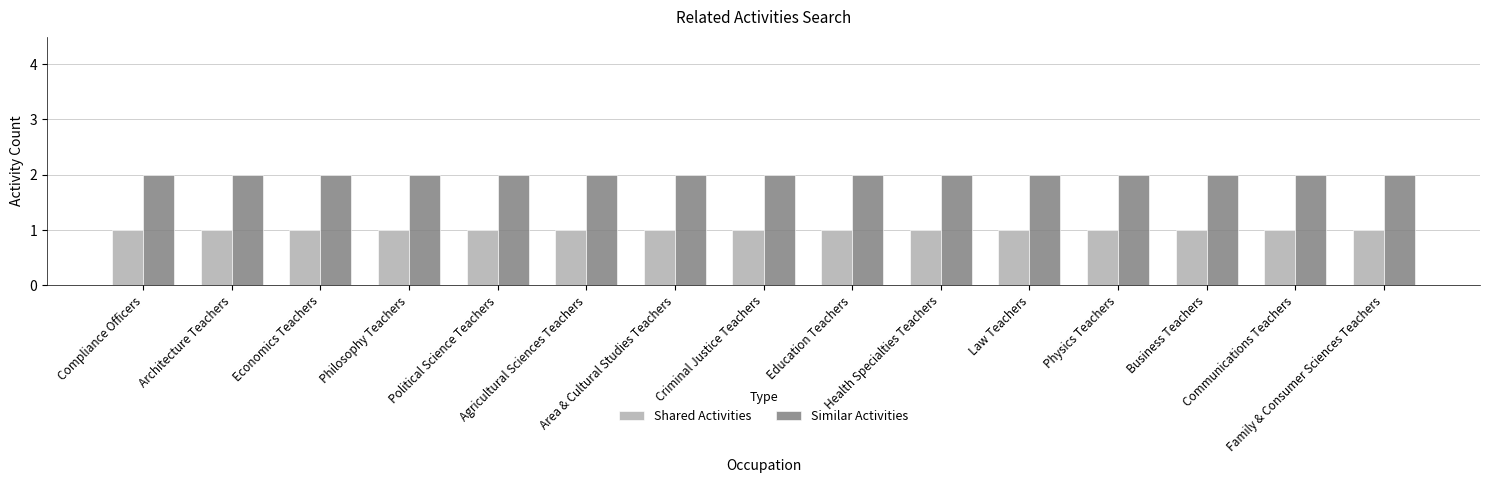

Rank the series by their maximum value, from highest to lowest.

Similar Activities, Shared Activities